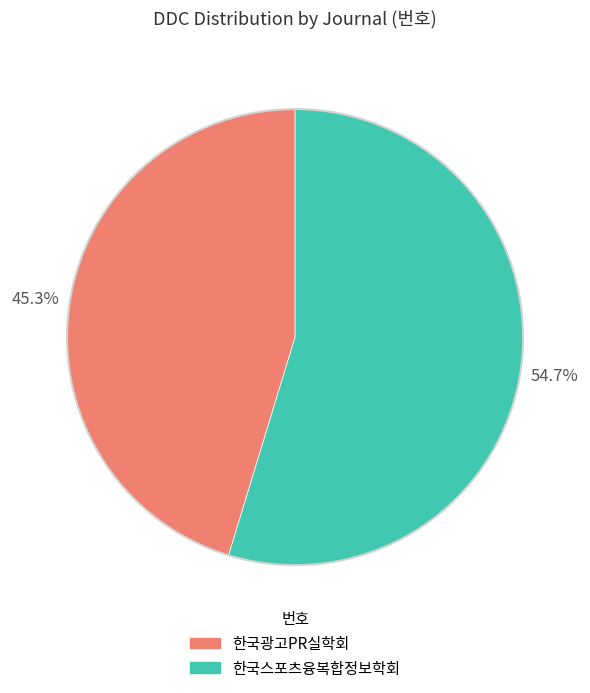

Count the number of slices in the pie.

2